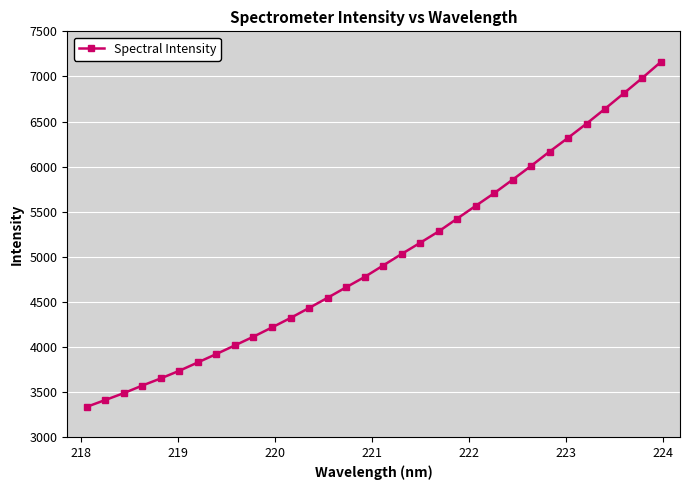

What is the sum of all values?

159504.2